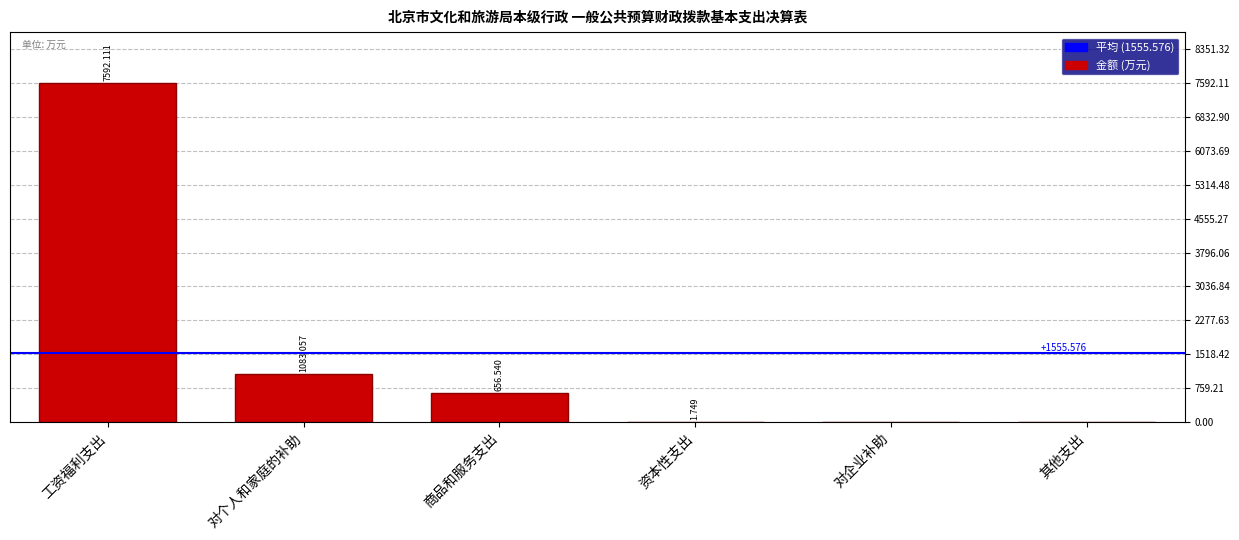

What is the greatest value displayed?

7592.1